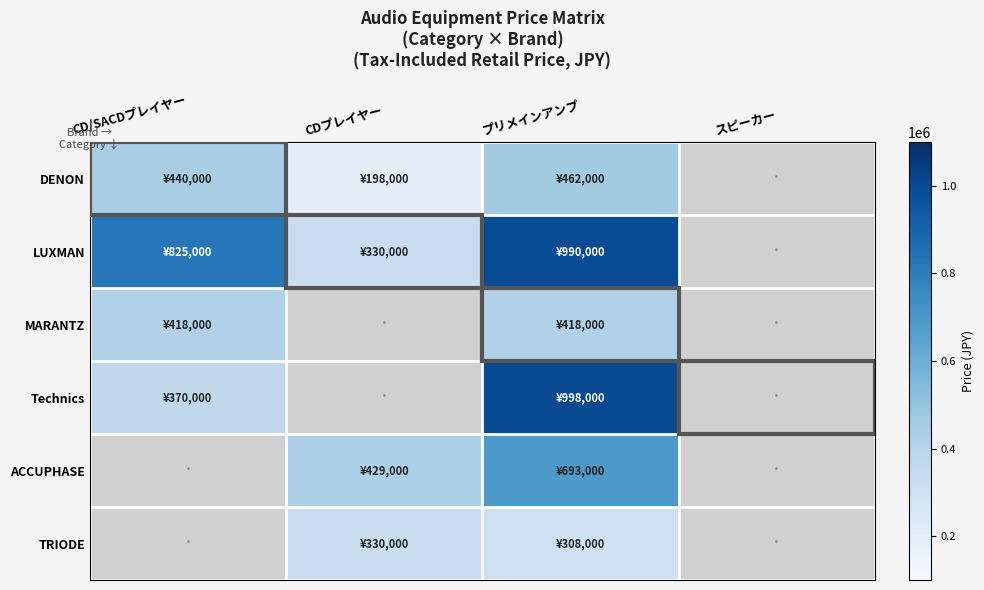

Rank the series by their maximum value, from highest to lowest.

Technics, LUXMAN, ACCUPHASE, DENON, MARANTZ, TRIODE